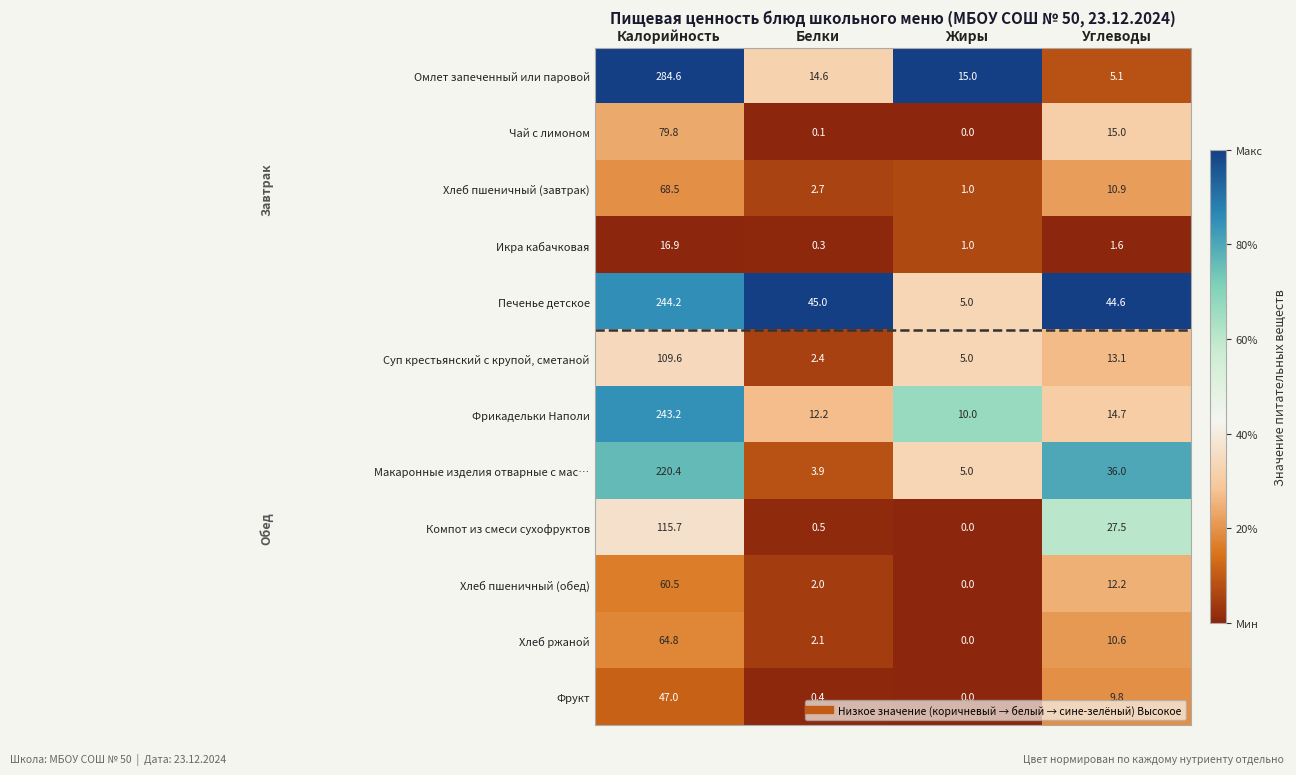

At which label does Хлеб ржаной reach its minimum?

Жиры